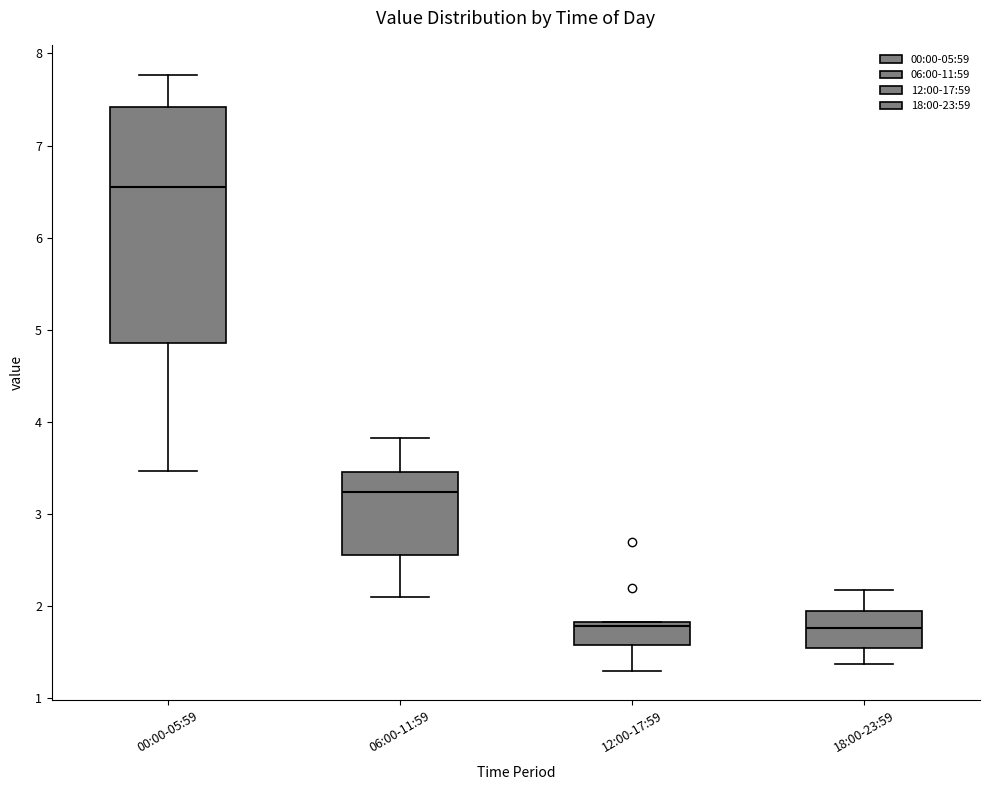

Comparing the boxes themselves (not the whiskers), which one is the tallest?

00:00-05:59